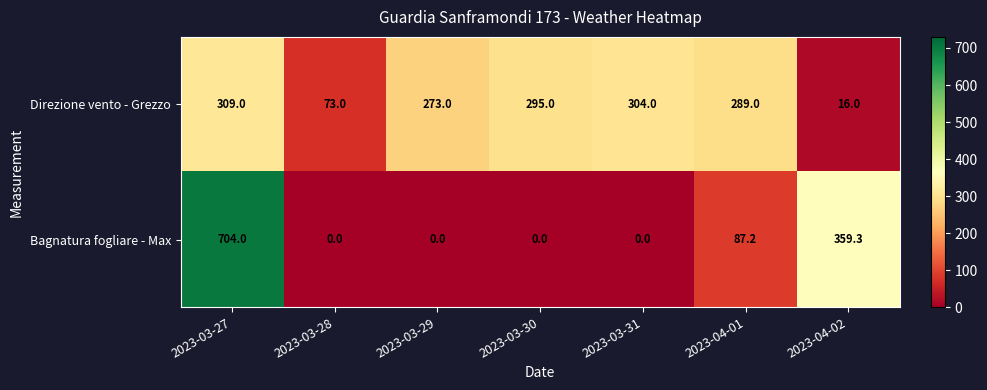

Count the number of categories in the chart.

7